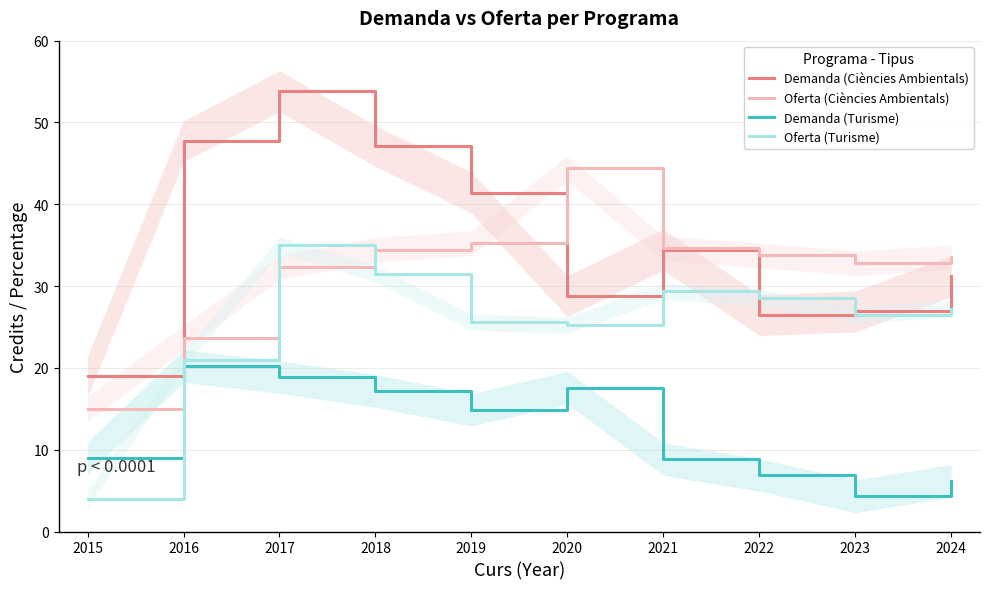

Rank the series at 2016 from highest to lowest value.

Demanda (Ciències Ambientals), Oferta (Ciències Ambientals), Oferta (Turisme), Demanda (Turisme)